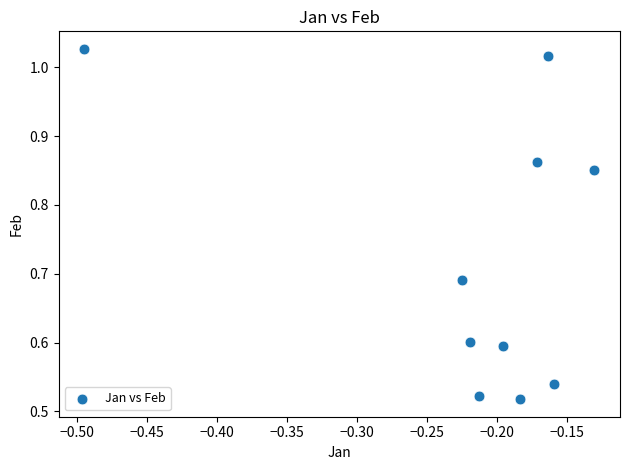

What is the range of X values (max minus min)?

0.4